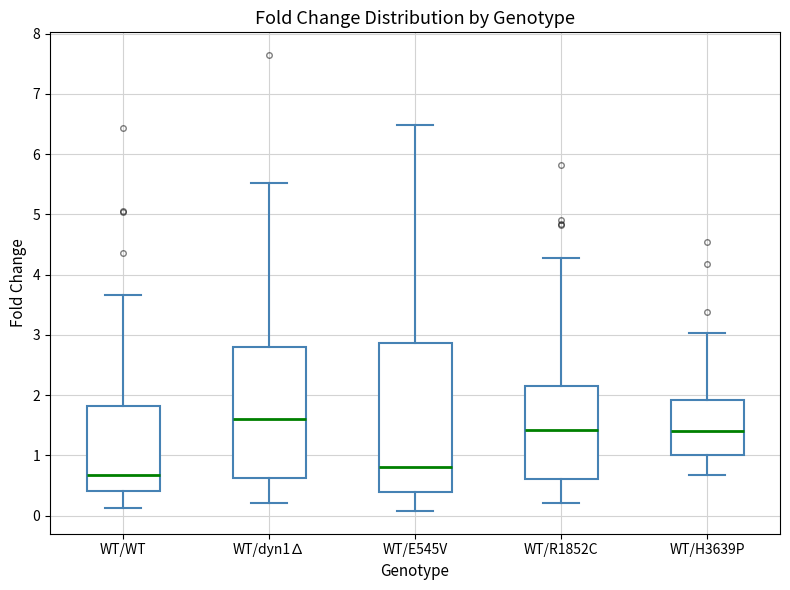

Reading left to right, read every box against the y-axis: the position of its median line, the range the box covers, and the ends of its whiskers. The values are not printed on the chart, so give them approximately, as read against the axis.

WT/WT: median 0.7, box 0.4 to 1.8, whiskers 0.1 to 3.7
WT/dyn1∆: median 1.6, box 0.6 to 2.8, whiskers 0.2 to 5.5
WT/E545V: median 0.8, box 0.4 to 2.9, whiskers 0.1 to 6.5
WT/R1852C: median 1.4, box 0.6 to 2.1, whiskers 0.2 to 4.3
WT/H3639P: median 1.4, box 1.0 to 1.9, whiskers 0.7 to 3.0